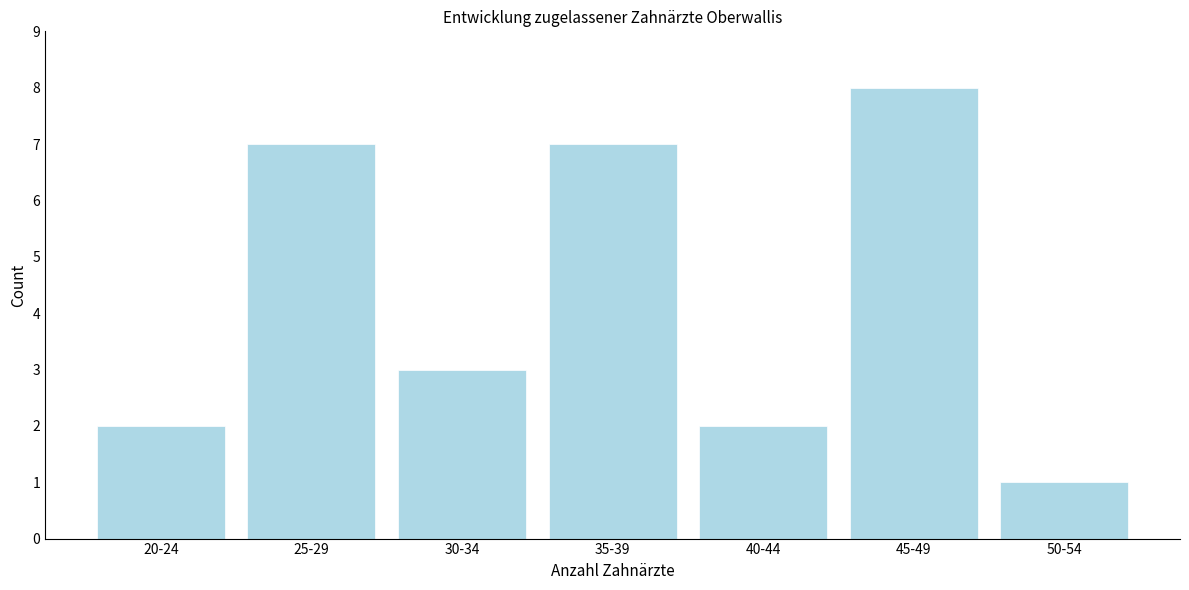

Reading left to right, what are all the values shown in this chart?

20-24=2	25-29=7	30-34=3	35-39=7	40-44=2	45-49=8	50-54=1